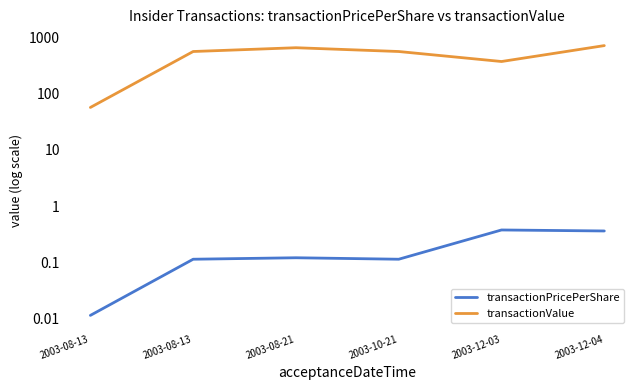

What is the spread (max minus min) of values at 2003-12-03?

374.6